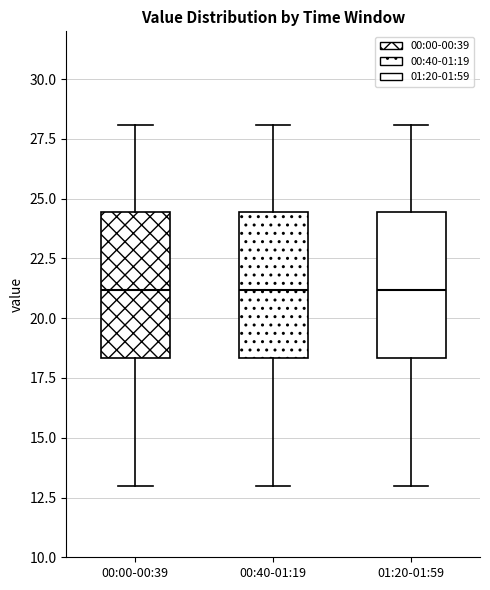

Where does the median line of the box for 00:40-01:19 sit on the y-axis? The values are not printed on the chart, so give them approximately, as read against the axis.

21.0